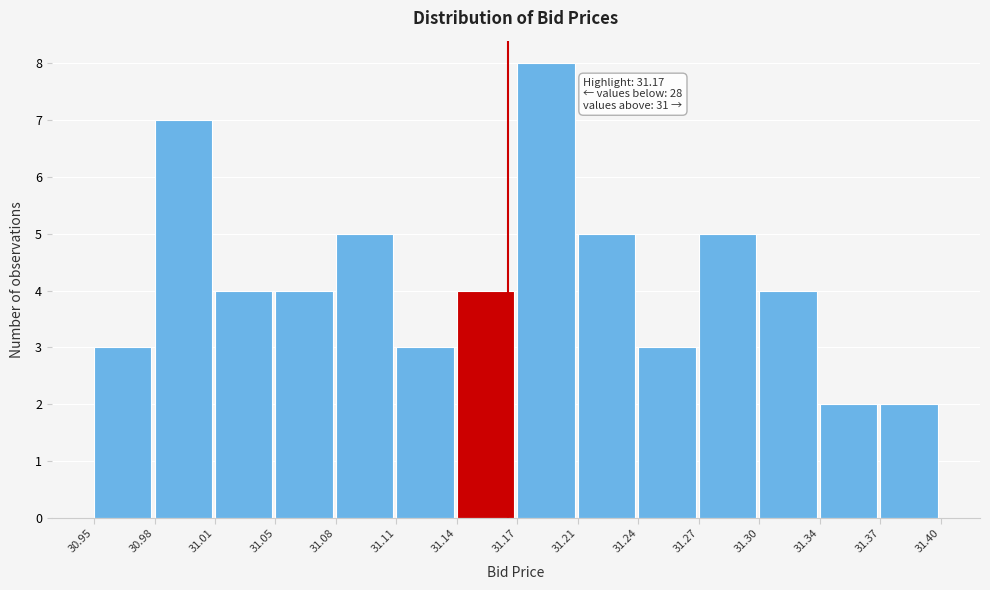

Reading right to left, extract all data points from this chart.

2	2	4	5	3	5	8	4	3	5	4	4	7	3